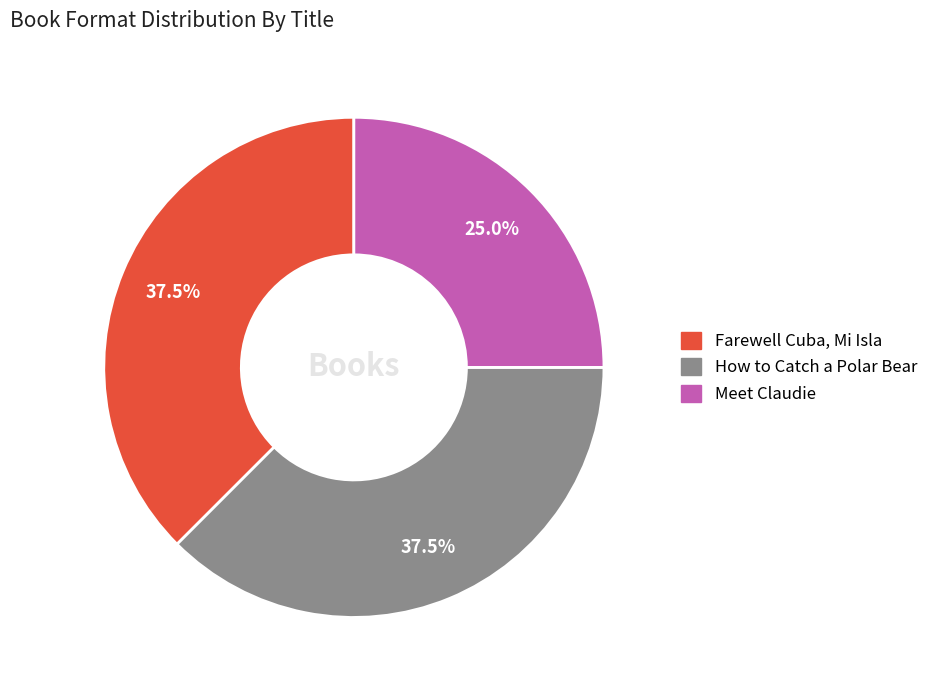

True or false: Meet Claudie accounts for 25% of the total.

True